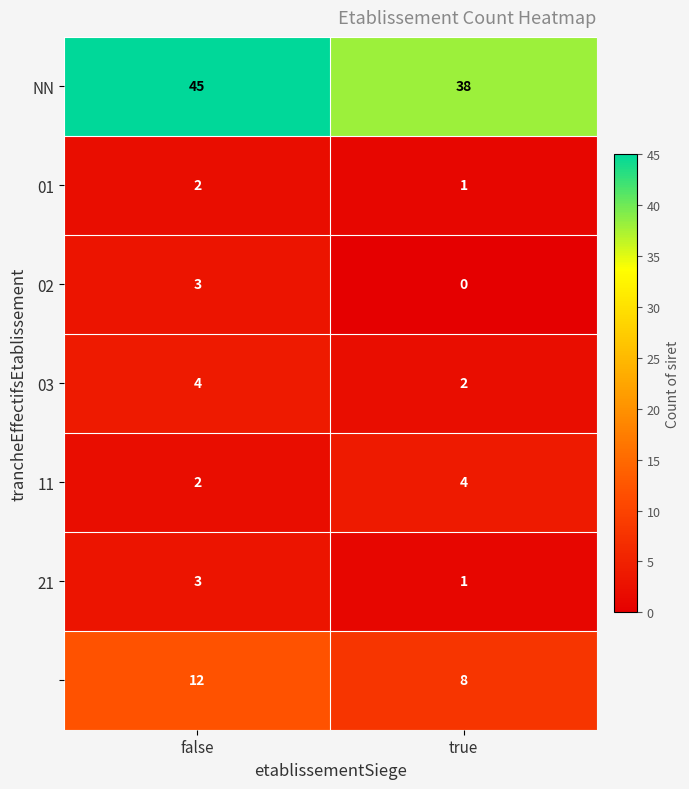

Which category has the lowest value across all series?

true